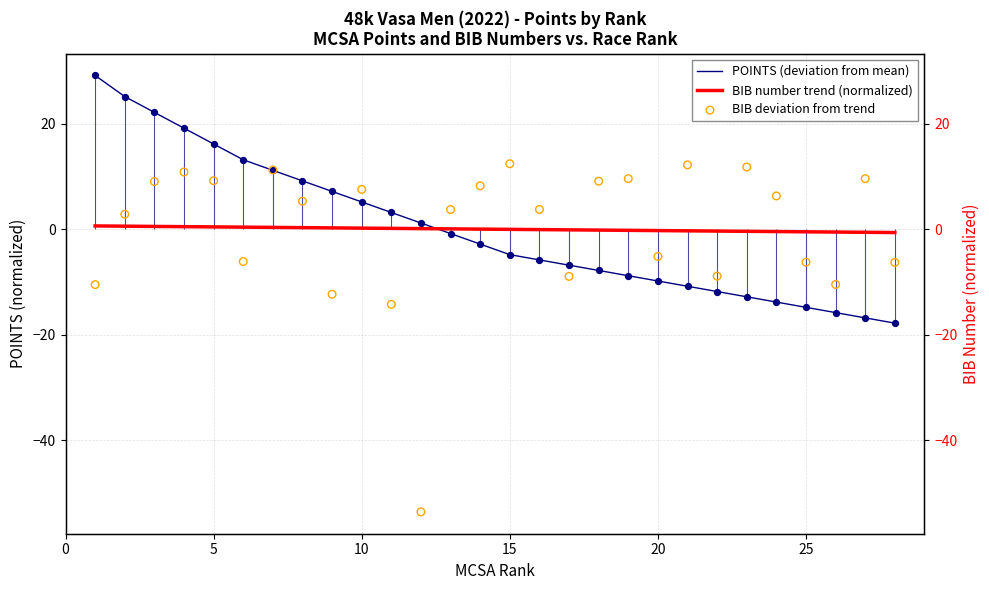

Which series reaches the maximum Y coordinate?

POINTS (deviation from mean)